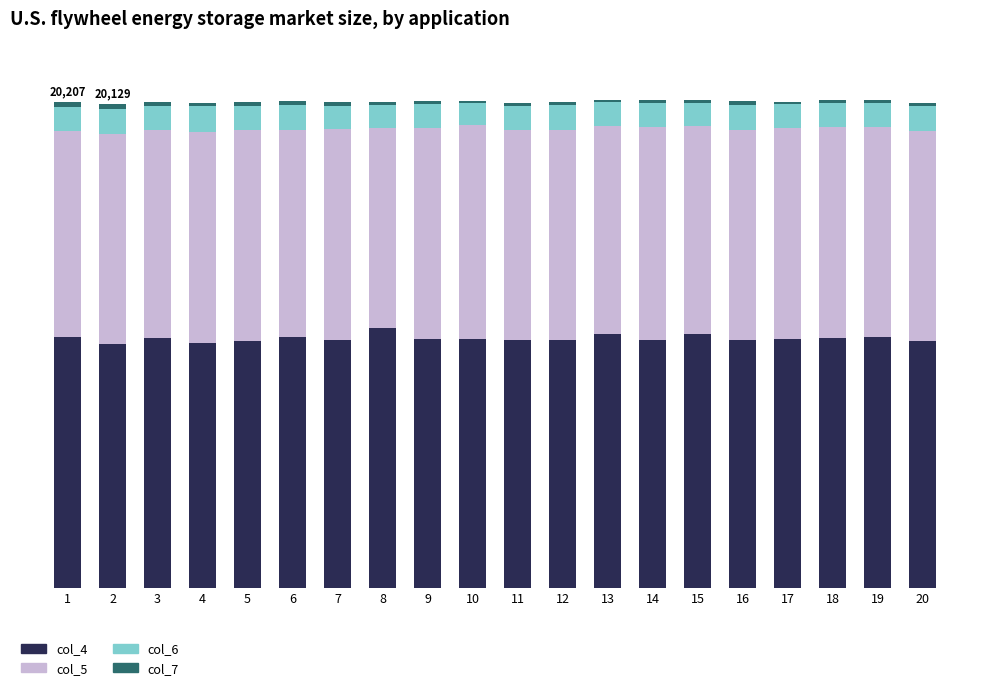

What is the sum of the col_7 values at 15 and 3?

297